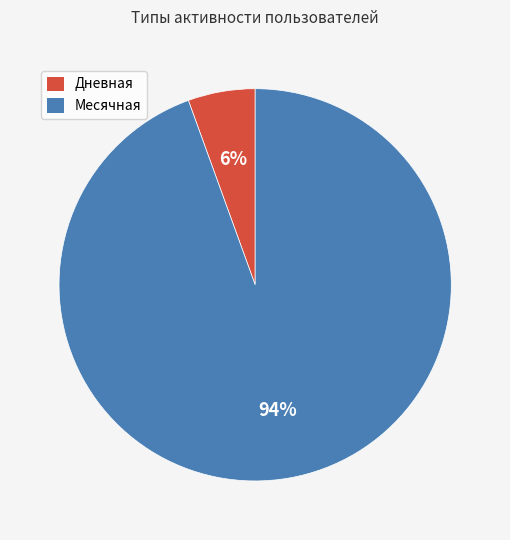

Is the sum of Месячная and Дневная greater than half?

Yes